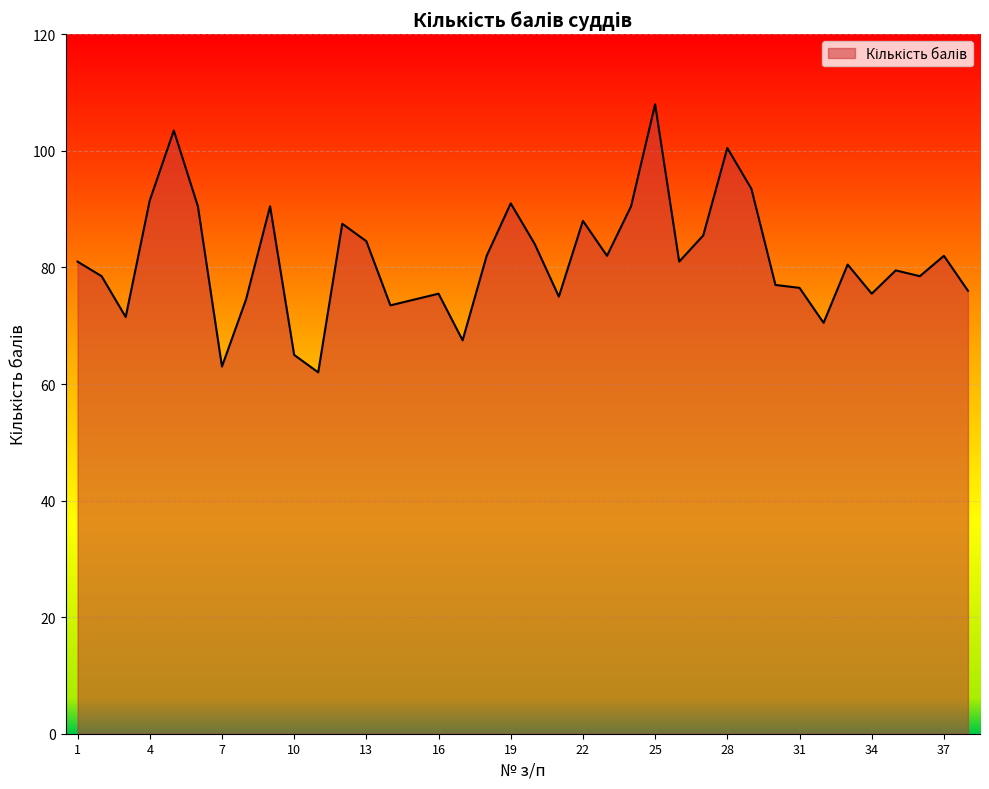

What is the difference between the maximum and minimum values?

46.0